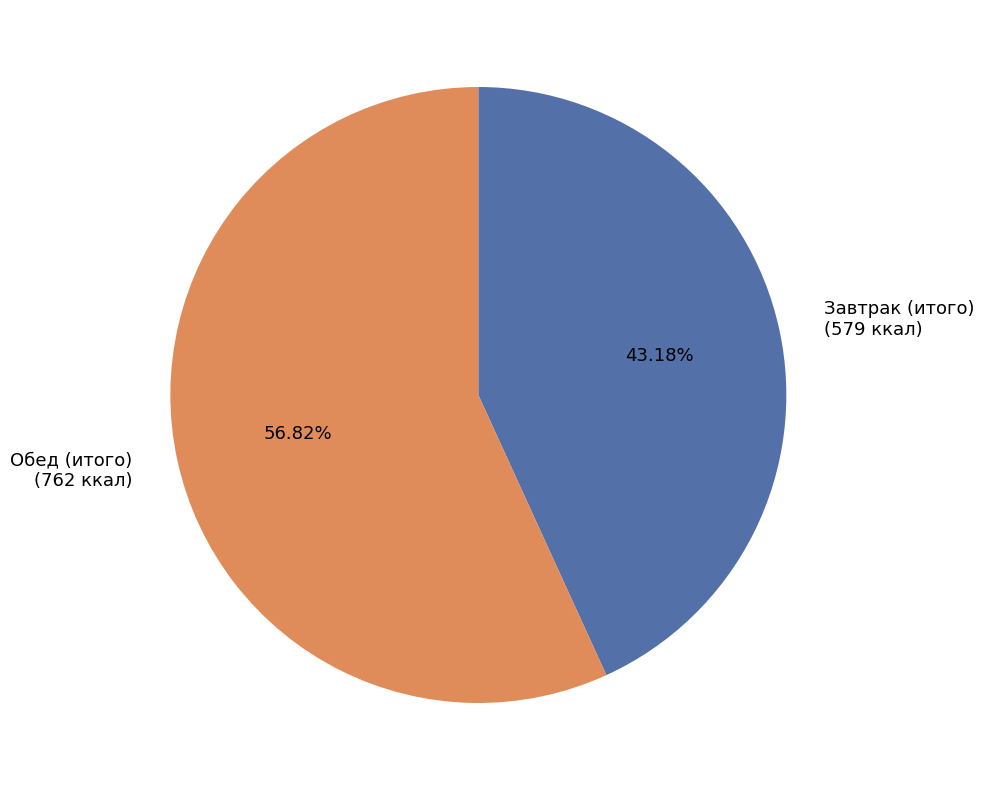

How many slices are in this pie chart?

2